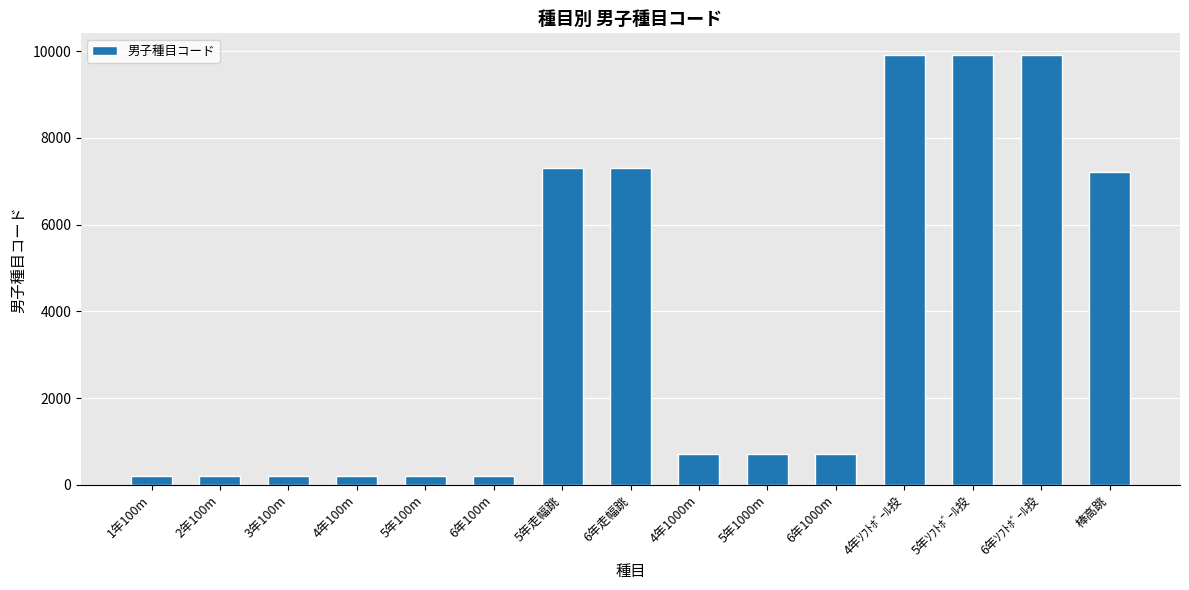

What position from the left is 6年ｿﾌﾄﾎﾞｰﾙ投?

14